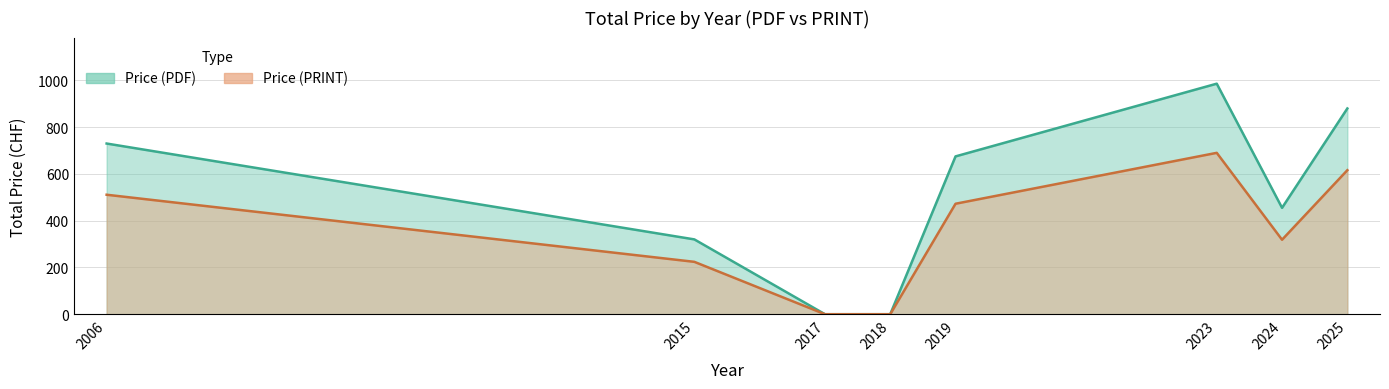

True or false: Price (PDF) and Price (PRINT) intersect in this chart.

False